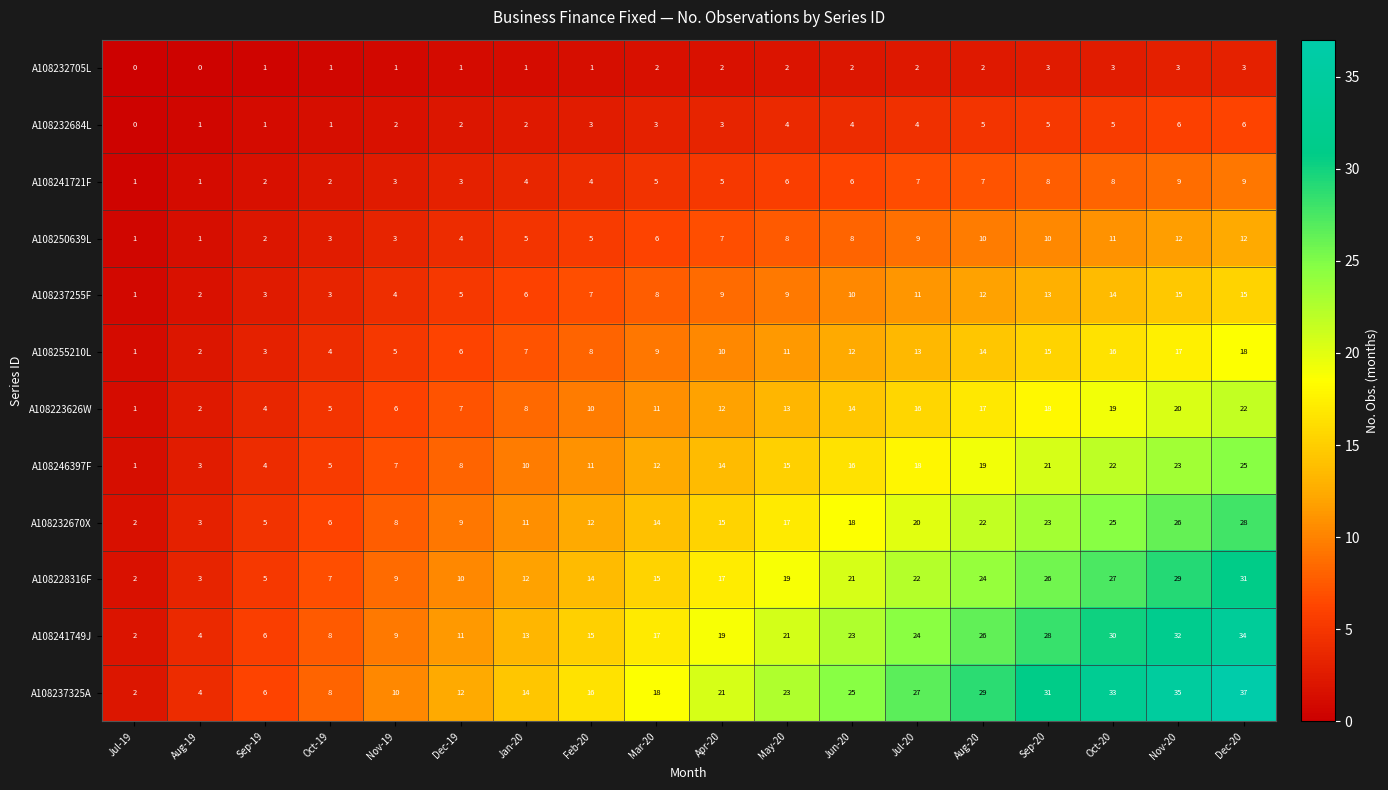

What is the greatest value displayed?

37